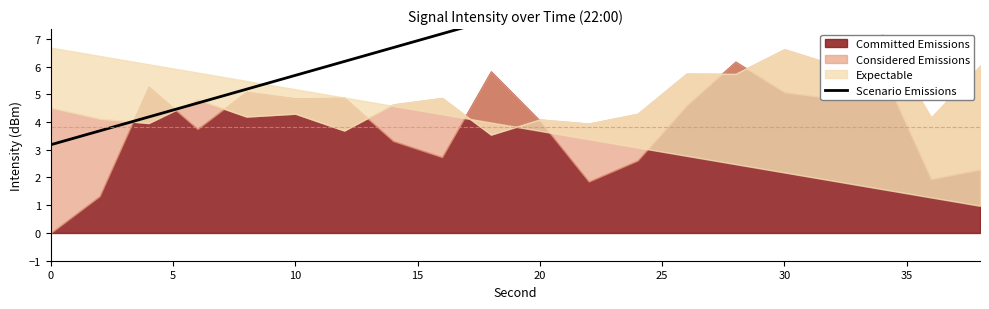

Does the chart have visible grid lines?

No